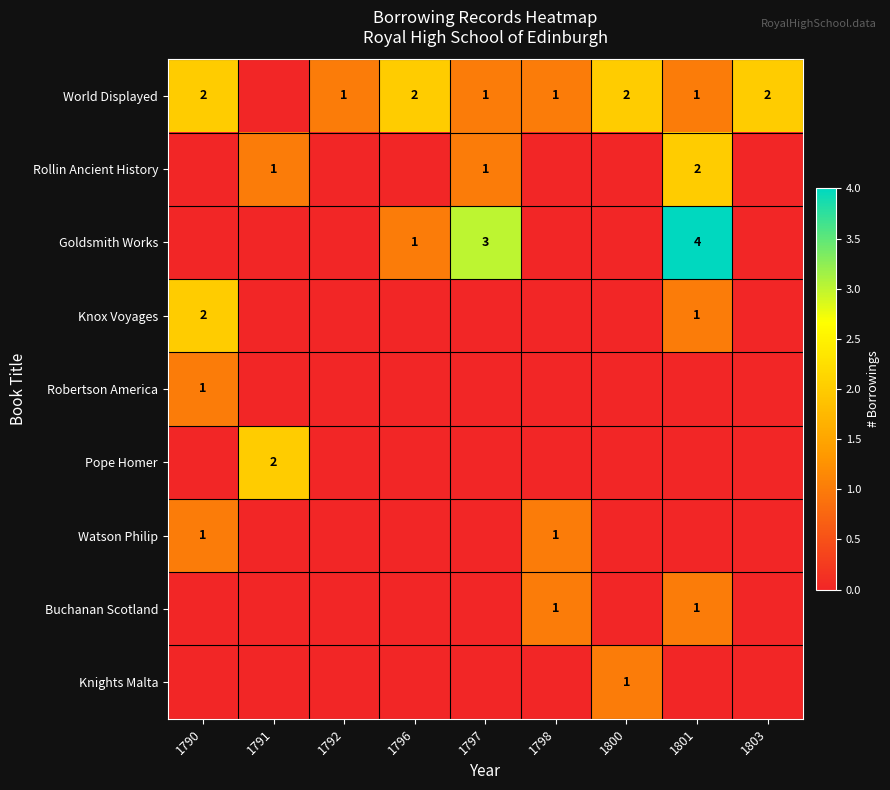

True or false: World Displayed has a value of 0 at 1803.

False